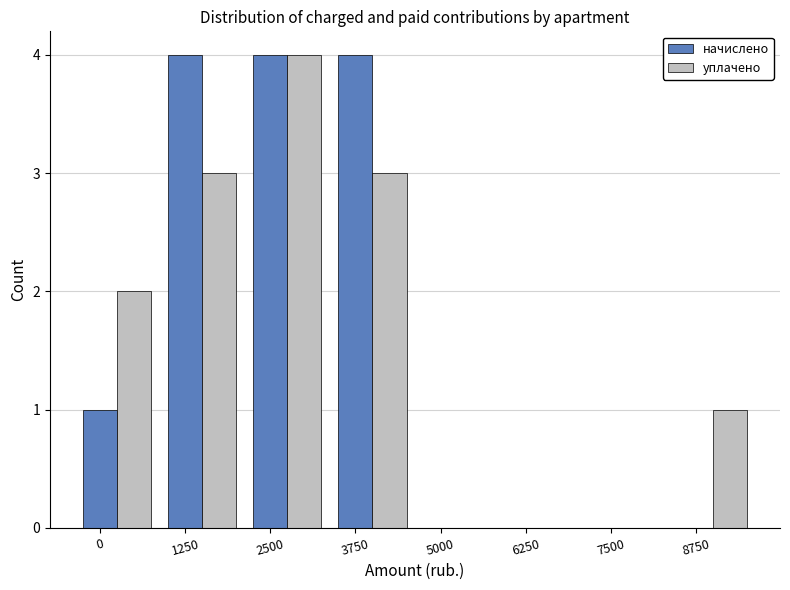

The начислено series shows 4 at 2500. True or false?

True